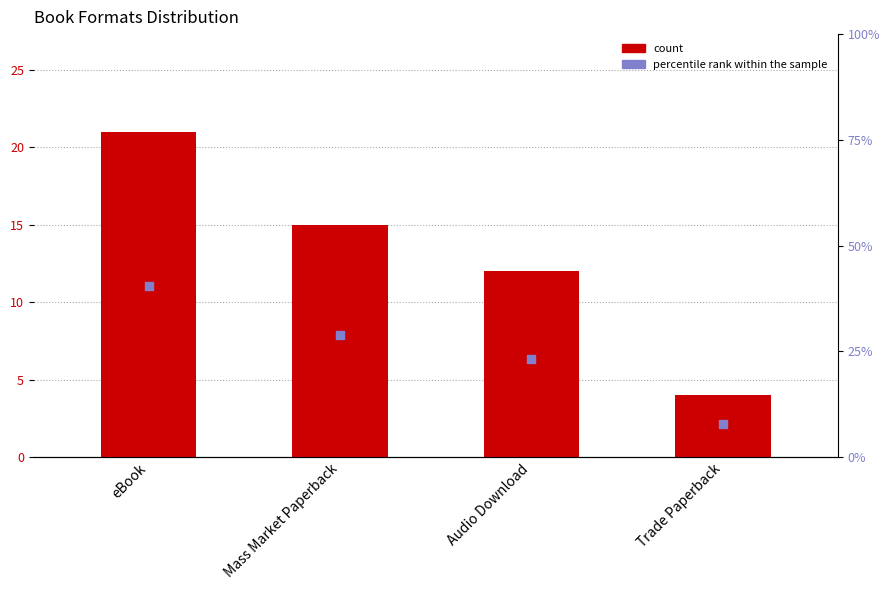

Which series reaches the maximum Y coordinate?

percentile rank within the sample